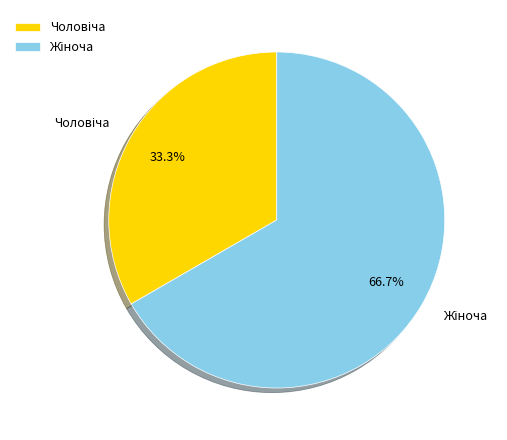

Is there any slice that represents more than half of the pie?

Yes